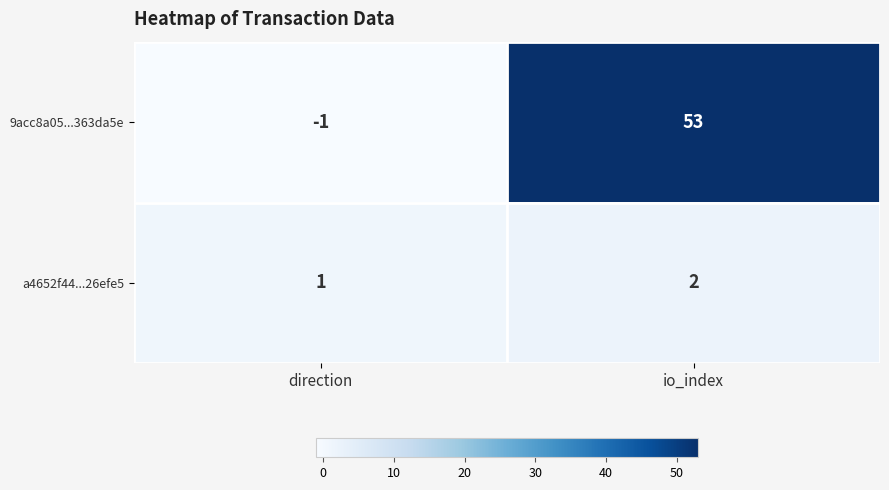

List the series in order of their overall mean, lowest first.

a4652f44...26efe5, 9acc8a05...363da5e